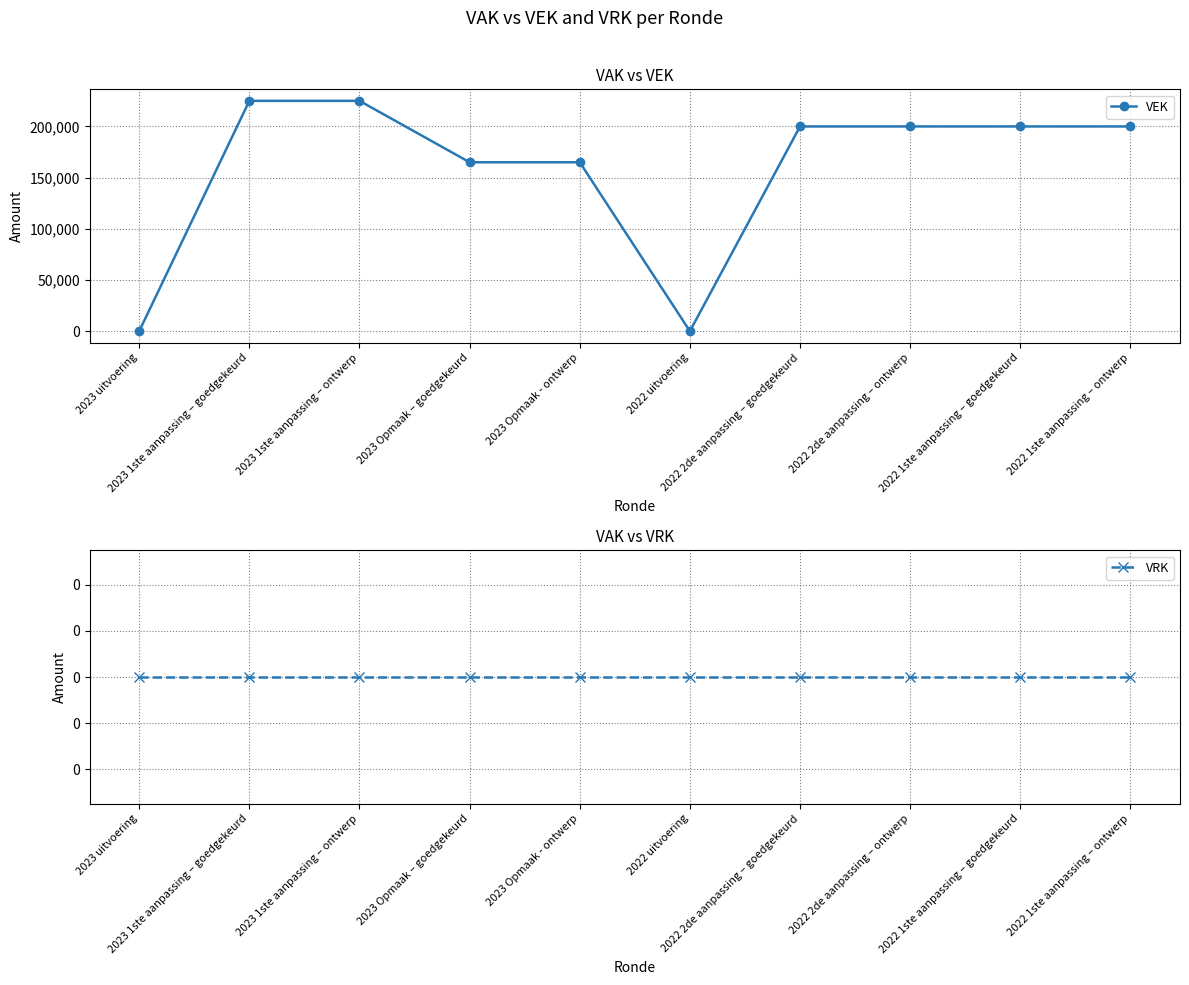

Between 2022 2de aanpassing – ontwerp and 2022 1ste aanpassing – ontwerp, which is larger?

2022 2de aanpassing – ontwerp